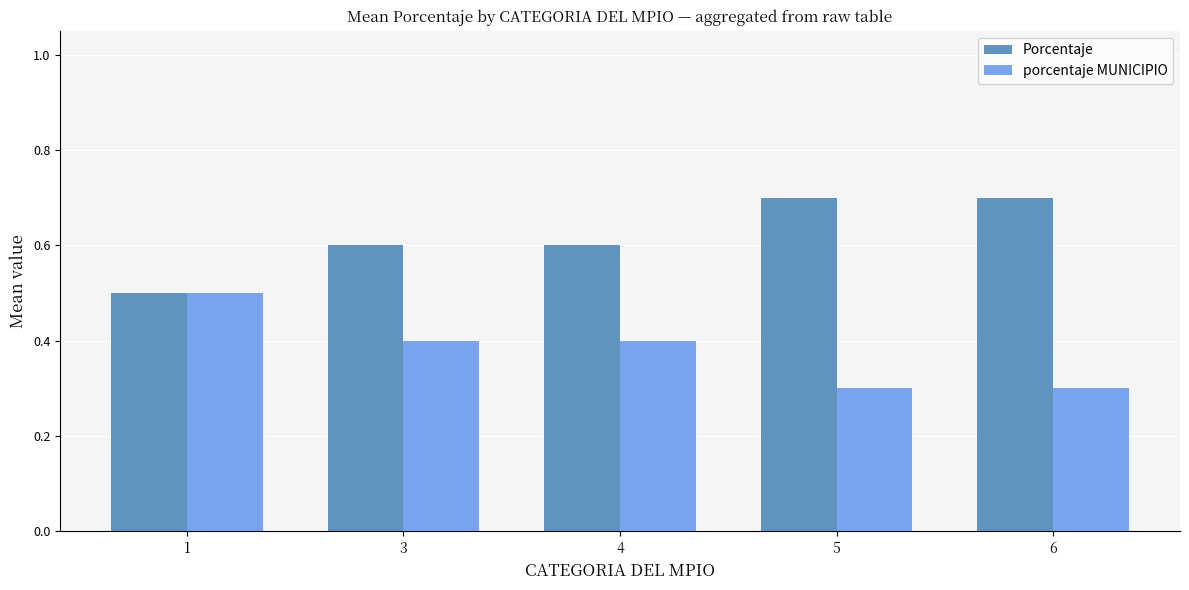

At how many categories does at least one series exceed 0?

5